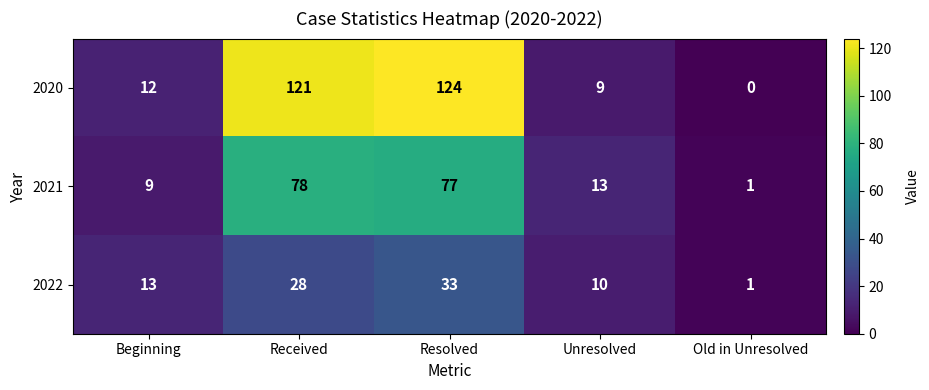

Where is 2022 nearest to the value 17?

Beginning